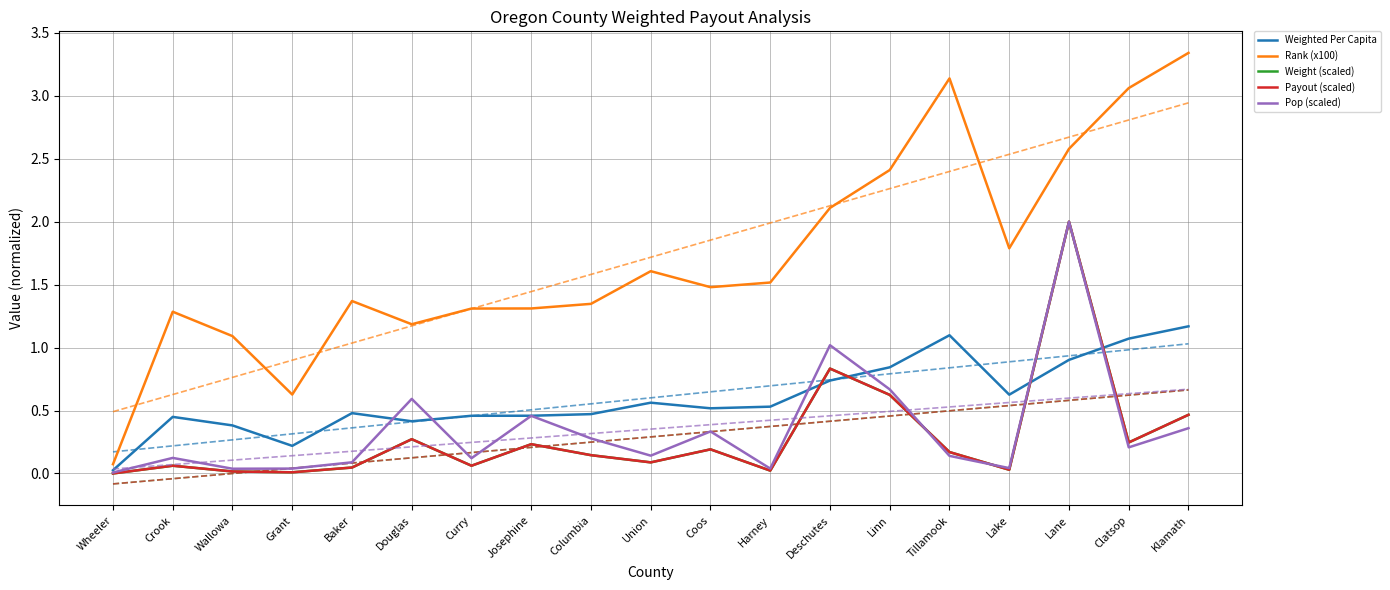

True or false: Rank (x100) has a value of 1.3 at Columbia.

True